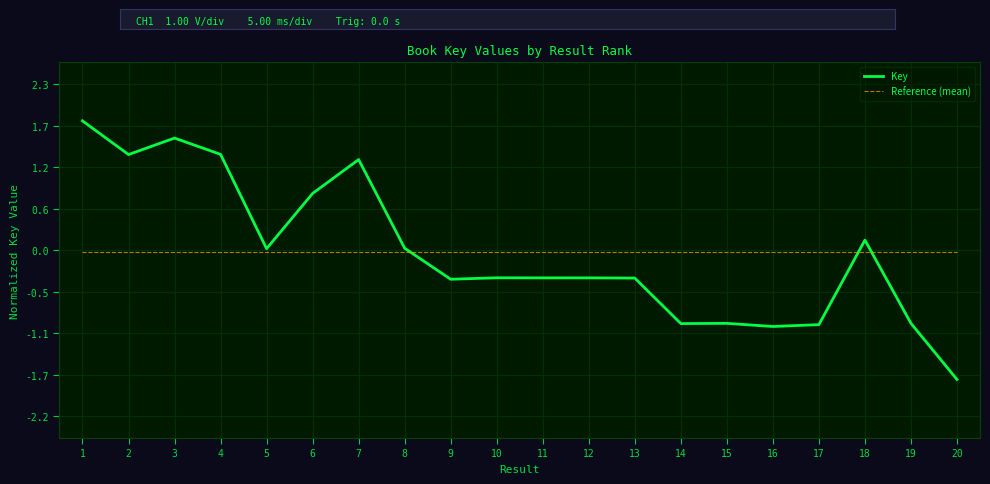

True or false: Reference (mean) and Key cross at least once.

True